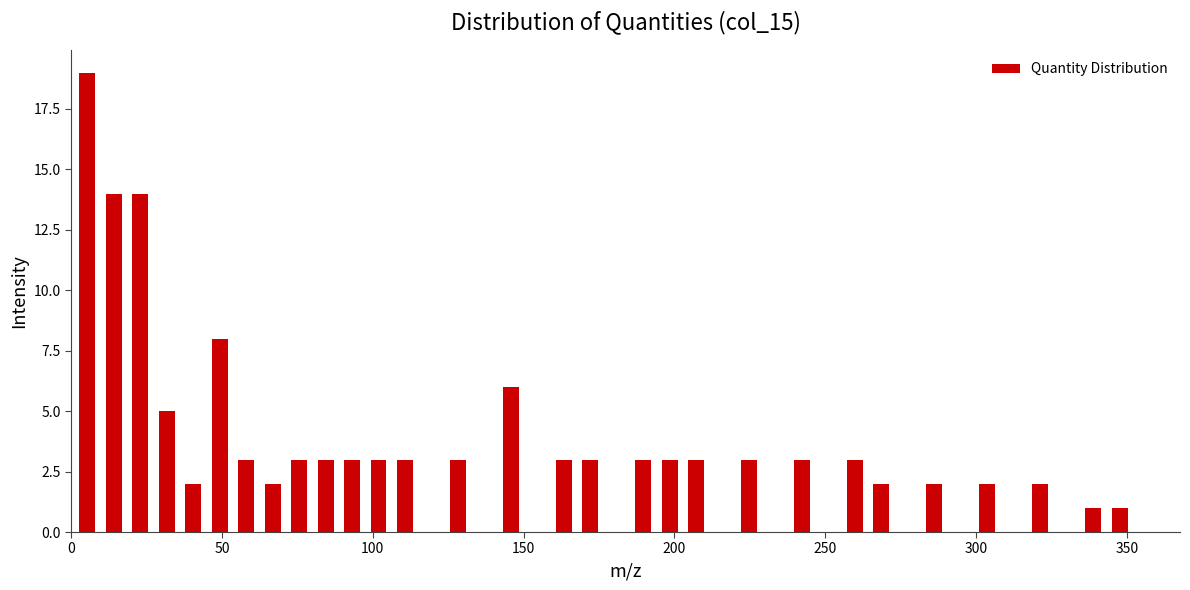

Read against the x-axis, roughly where is the centre of the tallest bar?

5